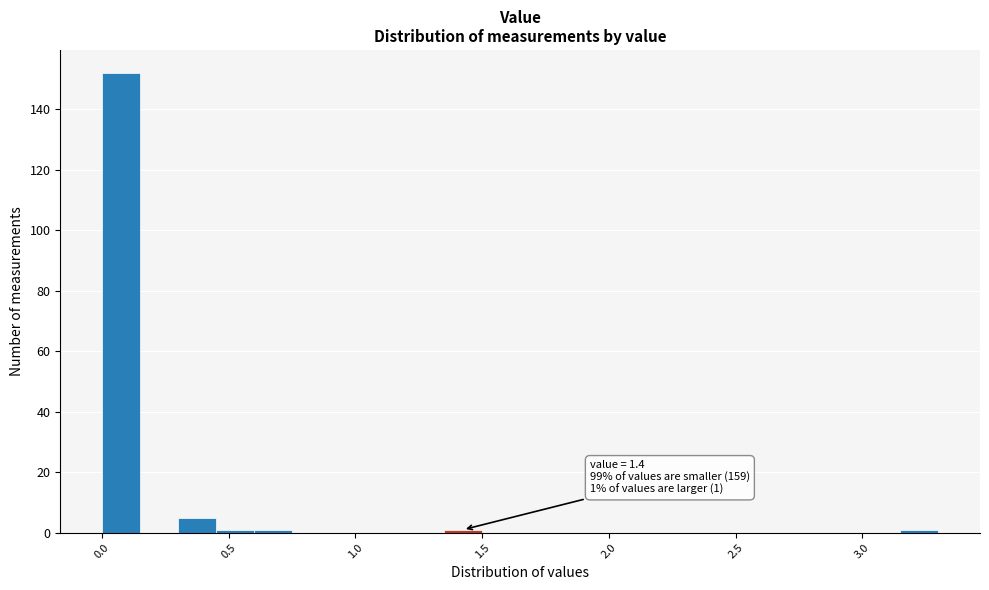

Around what value on the x-axis is the tallest bar? Give the approximate position of its centre, as read against the axis.

0.10